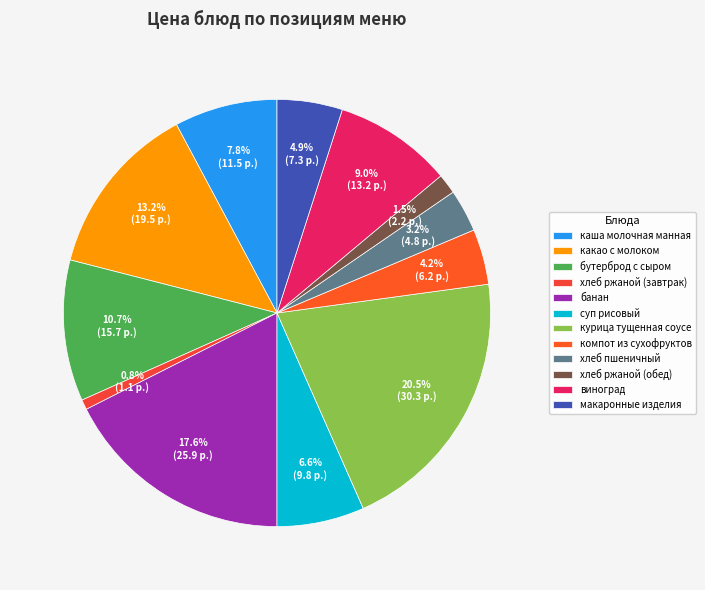

To the nearest percent, what is the difference between the макаронные изделия and компот из сухофруктов slice percentages?

1%